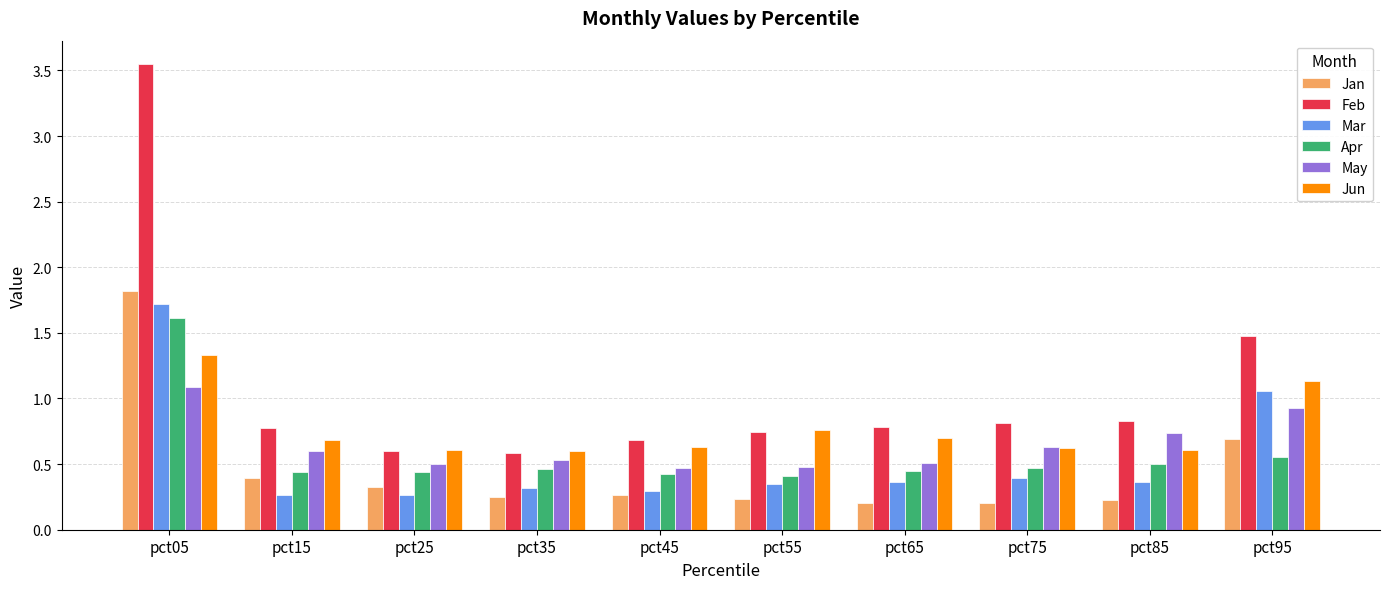

What is the sum of all Jun values?

7.7